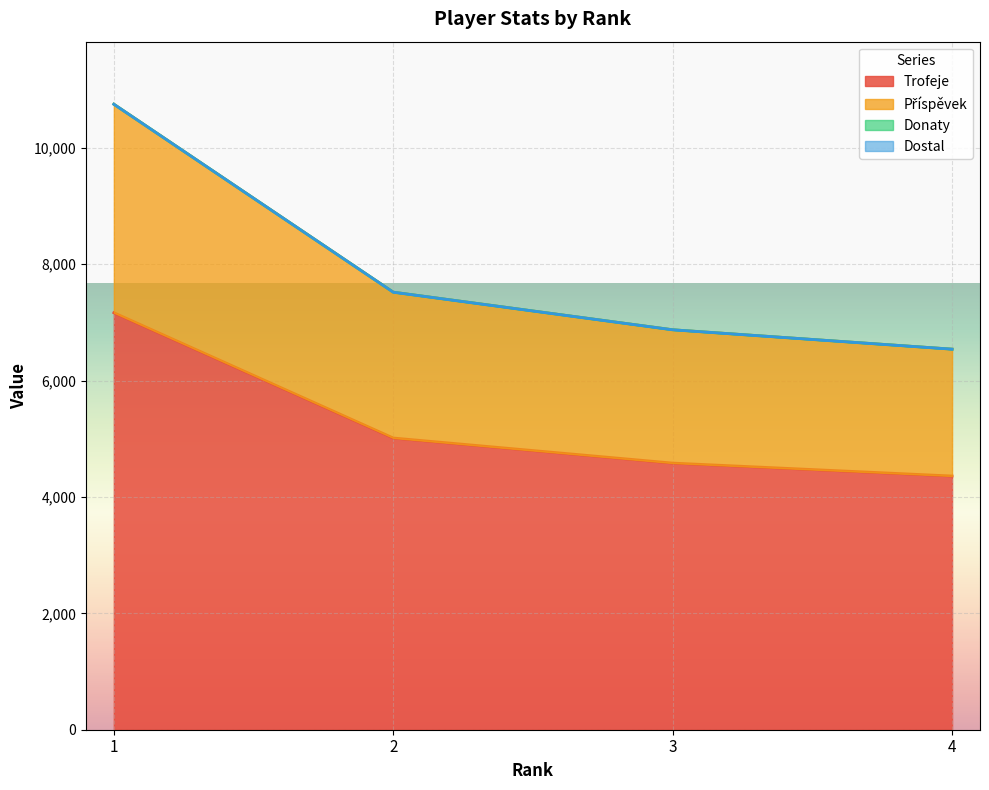

Reading left to right, transcribe all the data shown in this chart.

Trofeje: 7166	5013	4582	4360
Příspěvek: 10749	7519	6873	6540